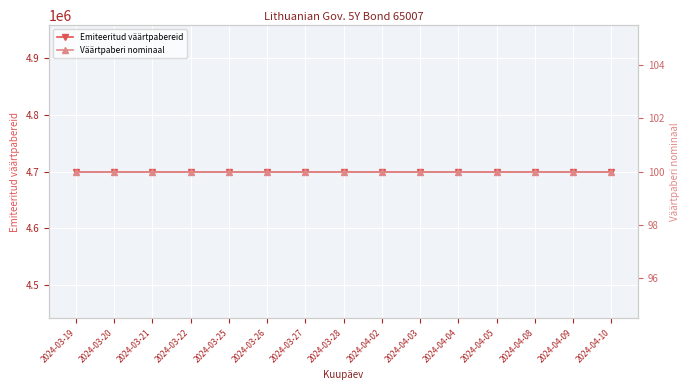

The Emiteeritud väärtpabereid series shows 4700000 at 2024-04-04. True or false?

True